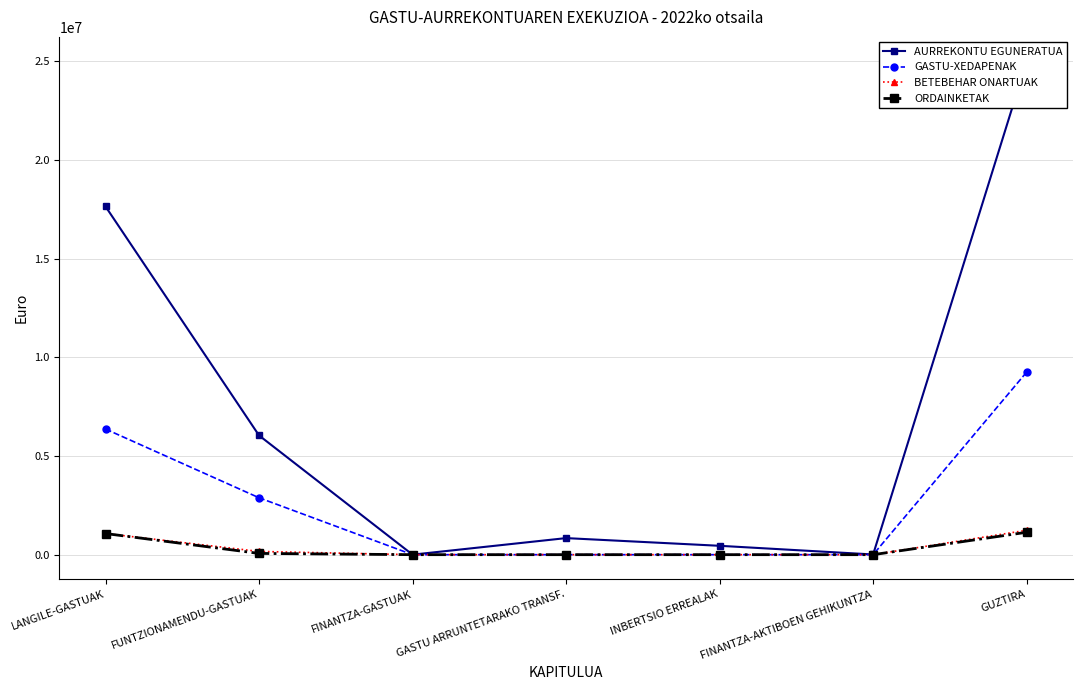

The GASTU-XEDAPENAK series shows 2884693.8 at FUNTZIONAMENDU-GASTUAK. True or false?

True